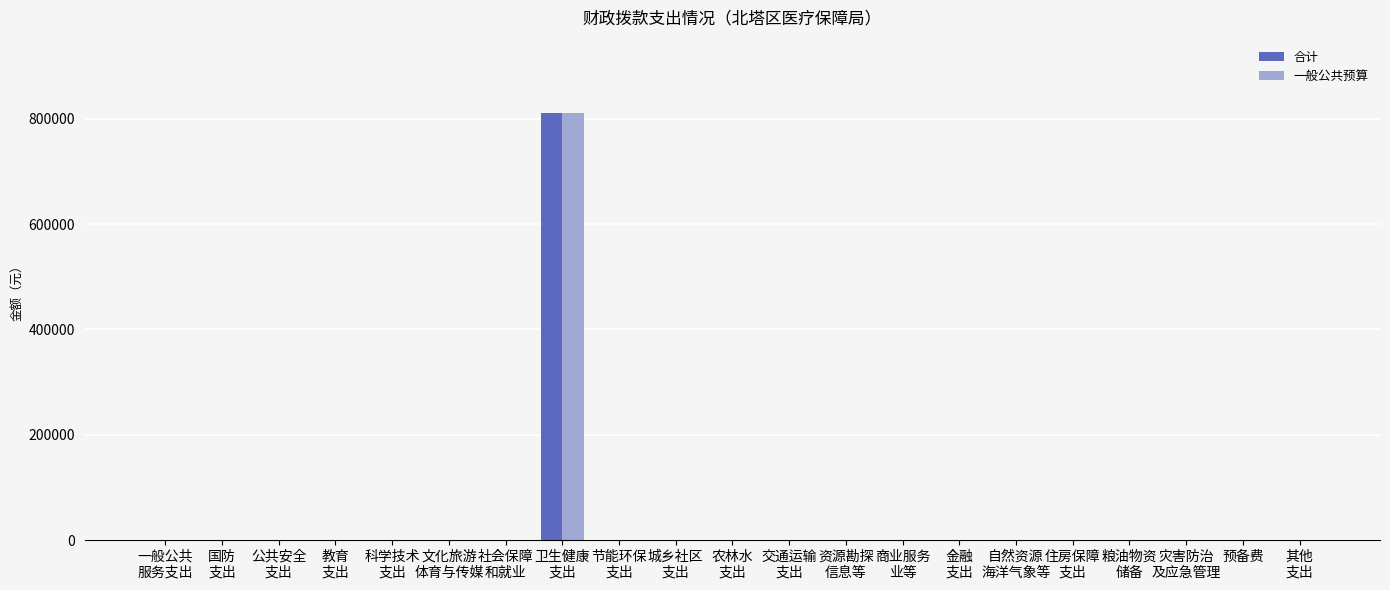

Are the bars grouped side by side (vs. stacked)?

Yes